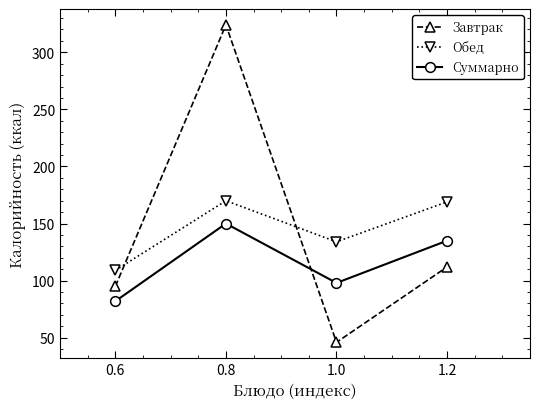

Where is the first local minimum for Обед?

1.0